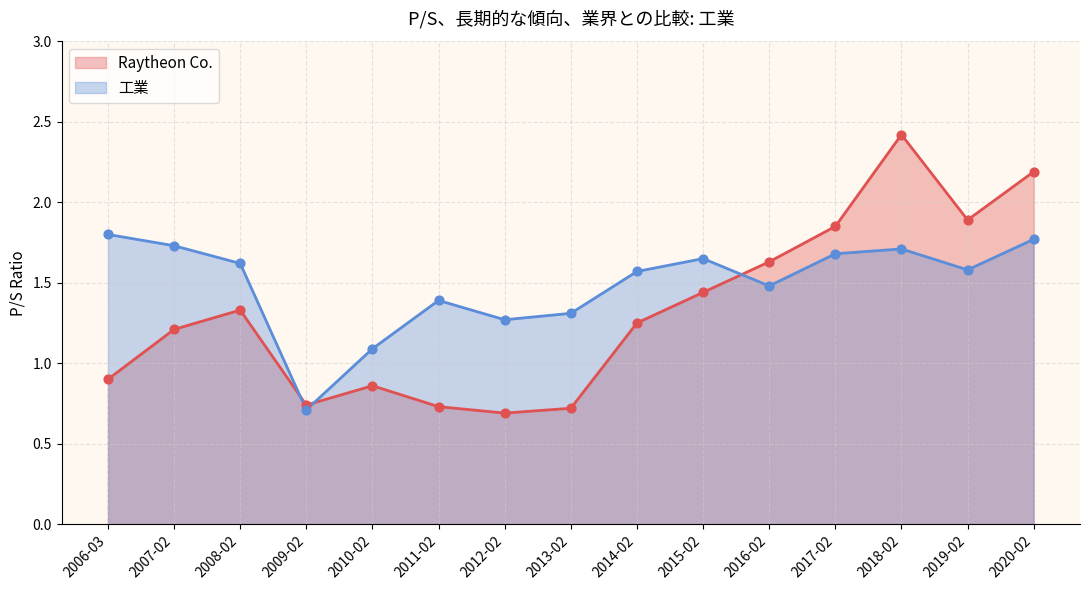

At how many categories does at least one series exceed 2?

2